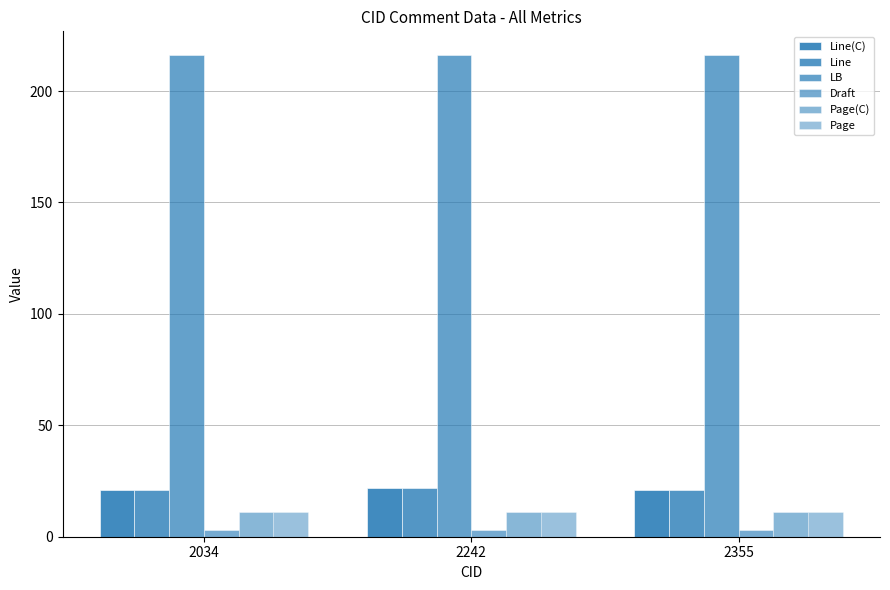

Is the value of Line(C) at 2355 greater than the value of Draft at 2242?

Yes